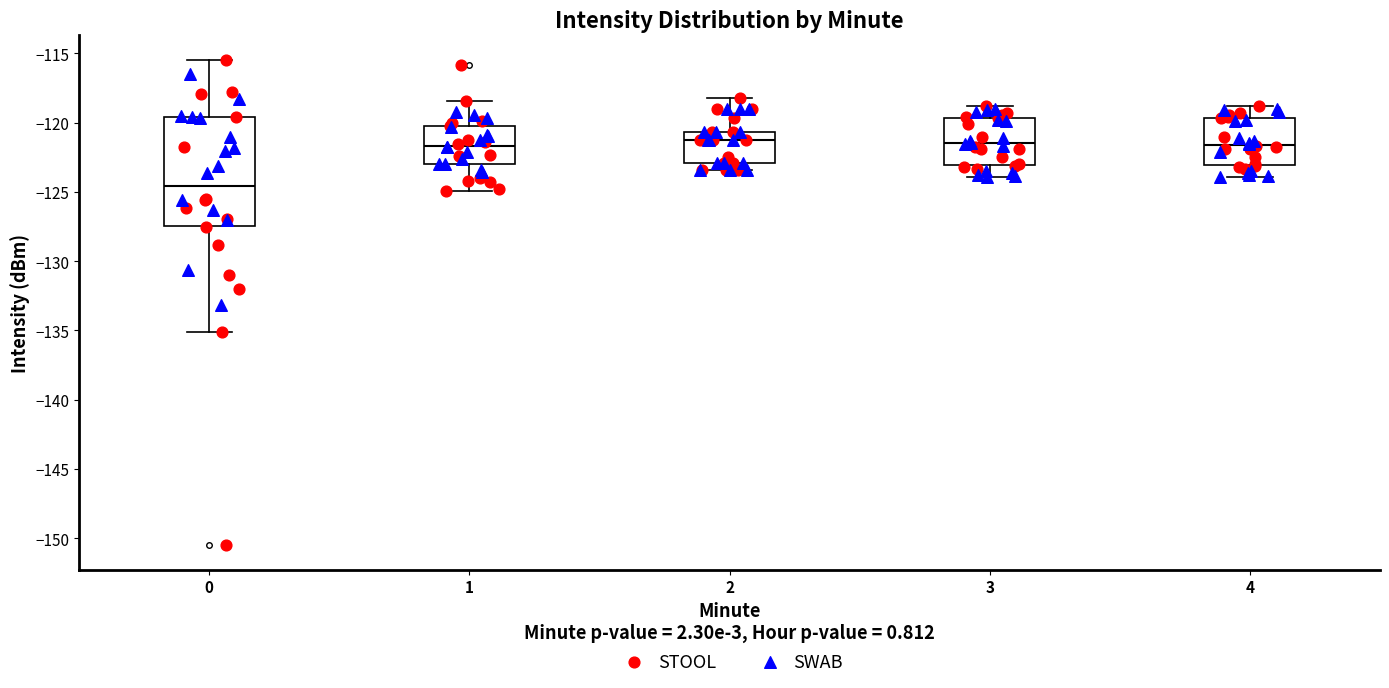

Where is the upper edge of the box at x = 2 on the y-axis? The values are not printed on the chart, so give them approximately, as read against the axis.

-120.5